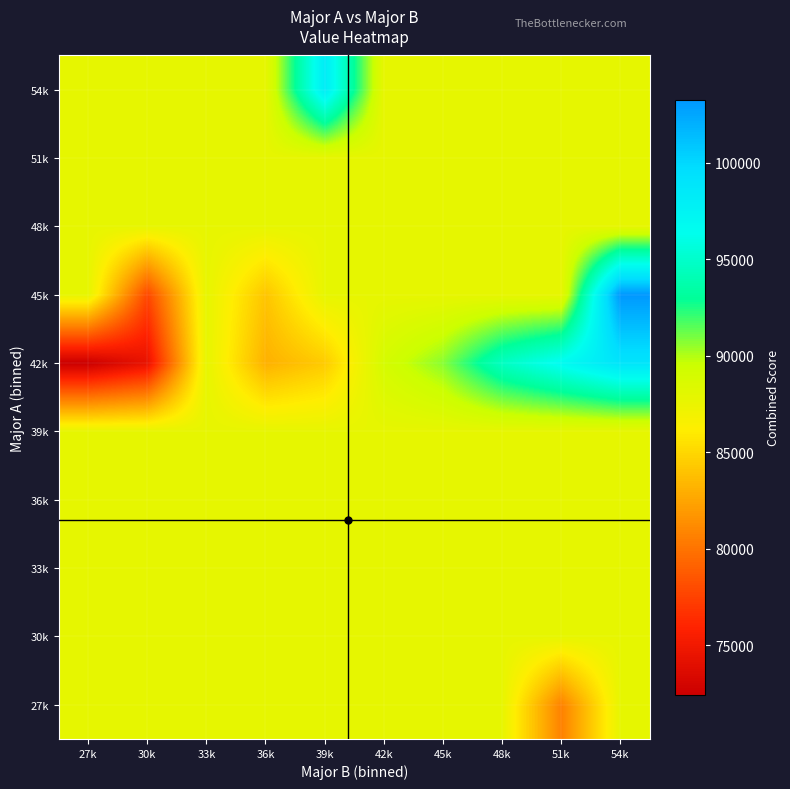

Reading right to left, list all the values displayed in this chart.

27k: 54k=87742.9	51k=80700.0	48k=87742.9	45k=87742.9	42k=87742.9	39k=87742.9	36k=87742.9	33k=87742.9	30k=87742.9	27k=87742.9
30k: 54k=87742.9	51k=87742.9	48k=87742.9	45k=87742.9	42k=87742.9	39k=87742.9	36k=87742.9	33k=87742.9	30k=87742.9	27k=87742.9
33k: 54k=87742.9	51k=87742.9	48k=87742.9	45k=87742.9	42k=87742.9	39k=87742.9	36k=87742.9	33k=87742.9	30k=87742.9	27k=87742.9
36k: 54k=87742.9	51k=87742.9	48k=87742.9	45k=87742.9	42k=87742.9	39k=87742.9	36k=87742.9	33k=87742.9	30k=87742.9	27k=87742.9
39k: 54k=87742.9	51k=87742.9	48k=87742.9	45k=87742.9	42k=87742.9	39k=87742.9	36k=87742.9	33k=87742.9	30k=87742.9	27k=87742.9
42k: 54k=99000.0	51k=96750.0	48k=94600.0	45k=90700.0	42k=88950.0	39k=84400.0	36k=83100.0	33k=87742.9	30k=74400.0	27k=72450.0
45k: 54k=103250.0	51k=87742.9	48k=87742.9	45k=87742.9	42k=87742.9	39k=87742.9	36k=84100.0	33k=87742.9	30k=77800.0	27k=87742.9
48k: 54k=87742.9	51k=87742.9	48k=87742.9	45k=87742.9	42k=87742.9	39k=87742.9	36k=87742.9	33k=87742.9	30k=87742.9	27k=87742.9
51k: 54k=87742.9	51k=87742.9	48k=87742.9	45k=87742.9	42k=87742.9	39k=87742.9	36k=87742.9	33k=87742.9	30k=87742.9	27k=87742.9
54k: 54k=87742.9	51k=87742.9	48k=87742.9	45k=87742.9	42k=87742.9	39k=98200.0	36k=87742.9	33k=87742.9	30k=87742.9	27k=87742.9